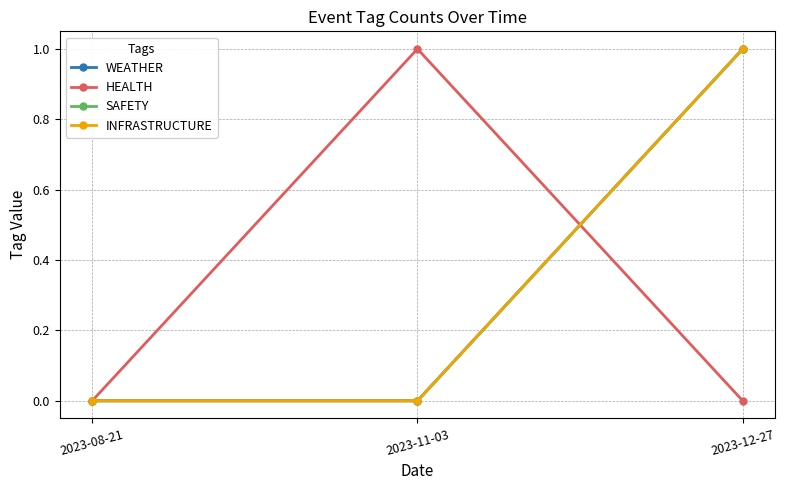

Is this an area chart (filled region under the line)?

No